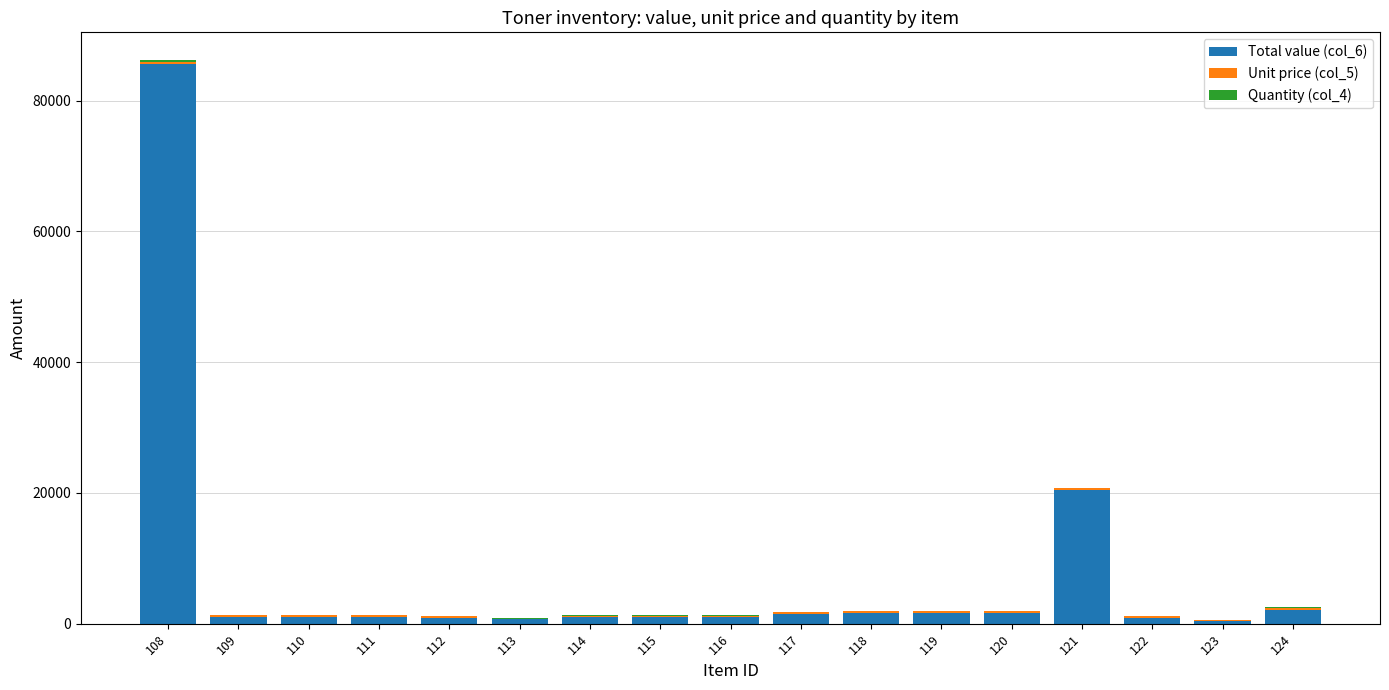

At which category is the sum across all series the highest?

108